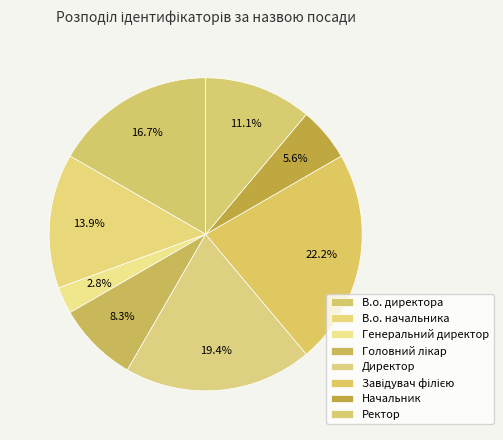

How many slices are in this pie chart?

8